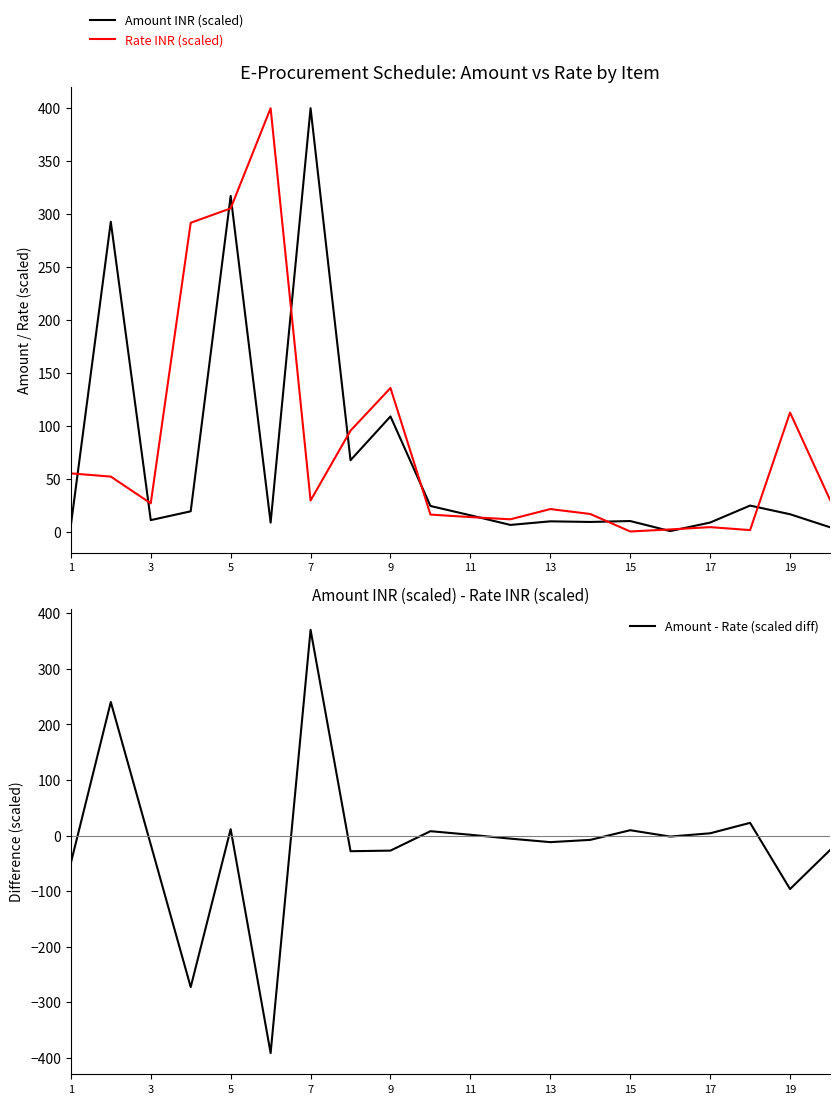

Where is Amount INR (scaled) nearest to the value 200?

9